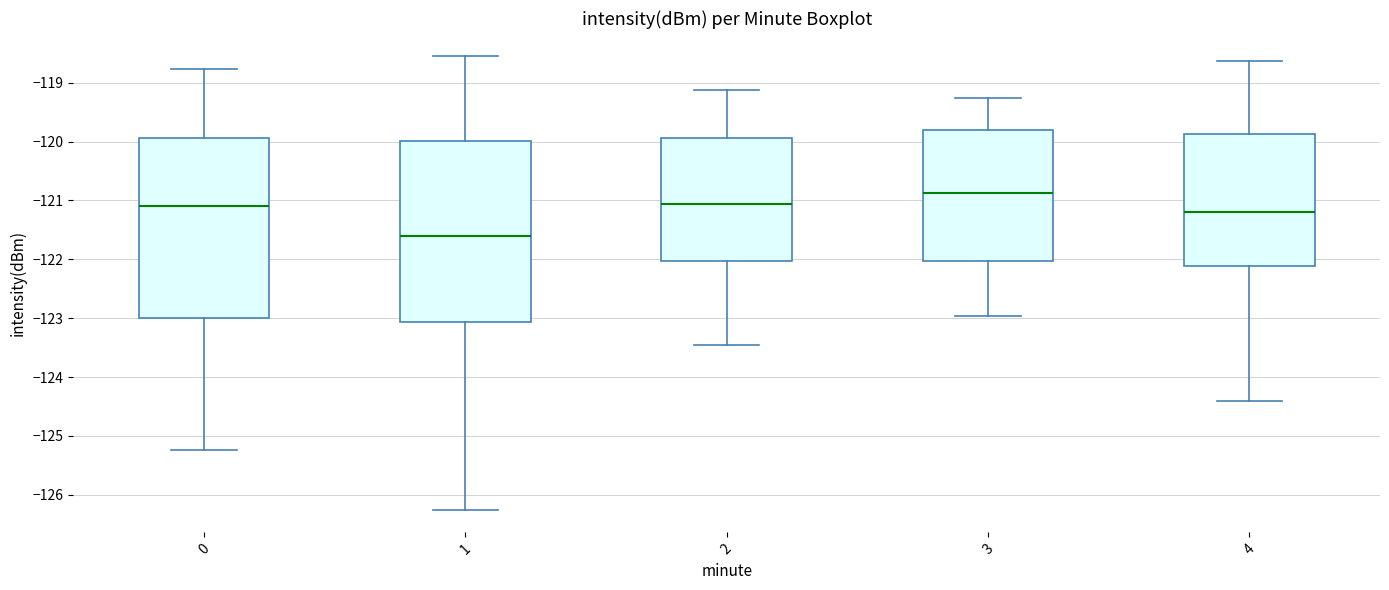

Reading left to right, read every box against the y-axis: the position of its median line, the range the box covers, and the ends of its whiskers. The values are not printed on the chart, so give them approximately, as read against the axis.

0: median -121.1, box -123.0 to -119.9, whiskers -125.2 to -118.8
1: median -121.6, box -123.1 to -120.0, whiskers -126.3 to -118.5
2: median -121.1, box -122.0 to -119.9, whiskers -123.5 to -119.1
3: median -120.9, box -122.0 to -119.8, whiskers -123.0 to -119.3
4: median -121.2, box -122.1 to -119.9, whiskers -124.4 to -118.6